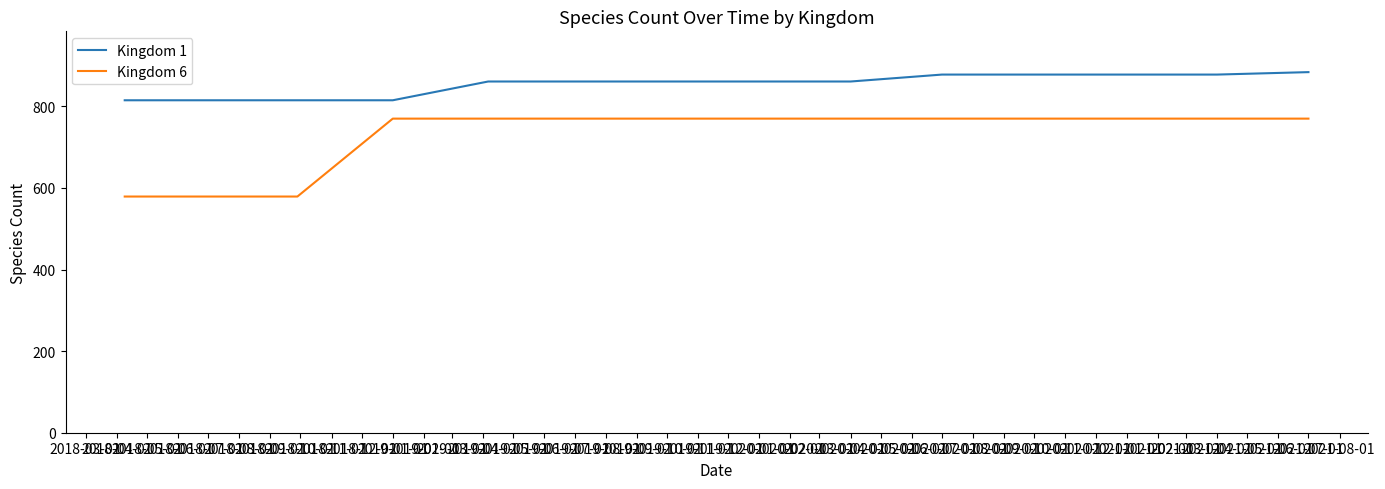

Which series has the largest total across all categories?

Kingdom 1